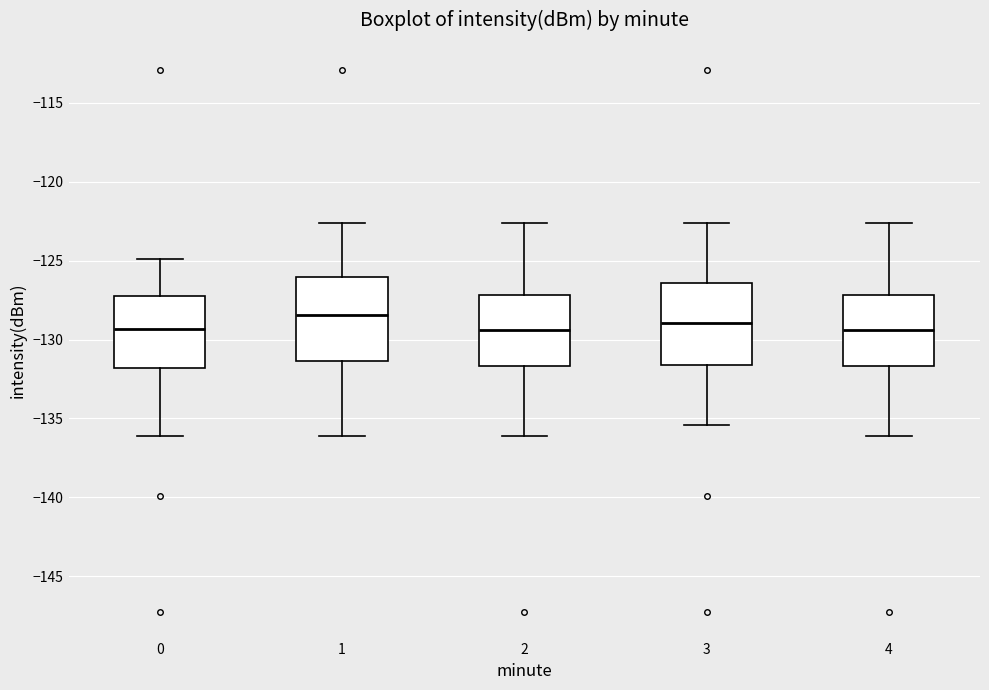

Reading left to right, transcribe this box plot: for each box, give where its median line is, the range the box spans, and where its two whiskers end, as read against the y-axis. The values are not printed on the chart, so give them approximately, as read against the axis.

0: median -129.5, box -132.0 to -127.0, whiskers -136.0 to -125.0
1: median -128.5, box -131.5 to -126.0, whiskers -136.0 to -122.5
2: median -129.5, box -131.5 to -127.0, whiskers -136.0 to -122.5
3: median -129.0, box -131.5 to -126.5, whiskers -135.5 to -122.5
4: median -129.5, box -131.5 to -127.0, whiskers -136.0 to -122.5